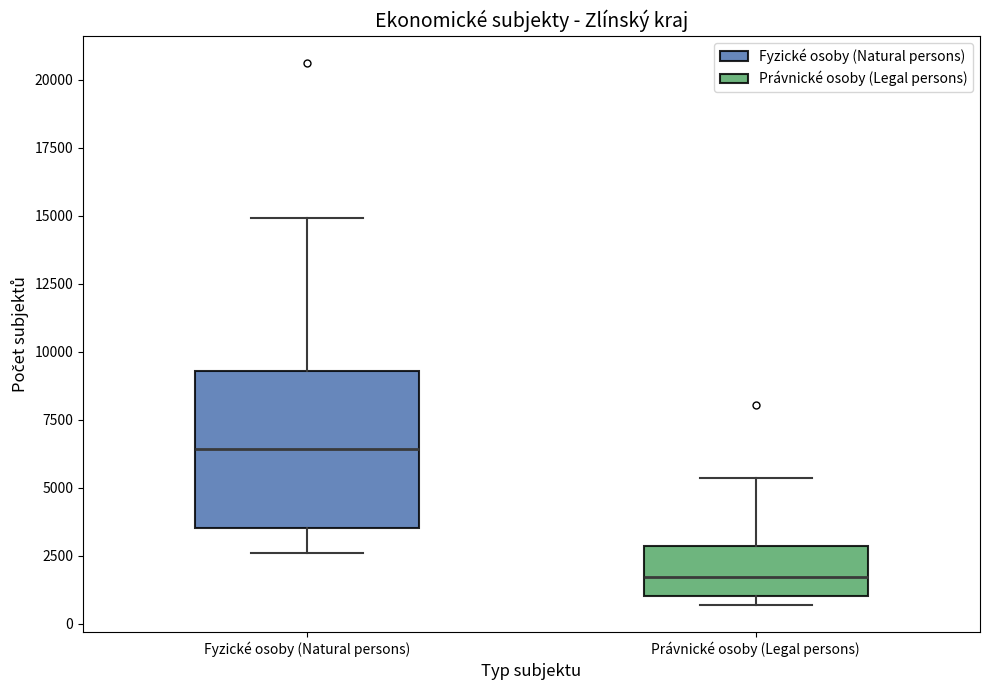

Where is the lower edge of the box for Právnické osoby (Legal persons) on the y-axis? The values are not printed on the chart, so give them approximately, as read against the axis.

1000